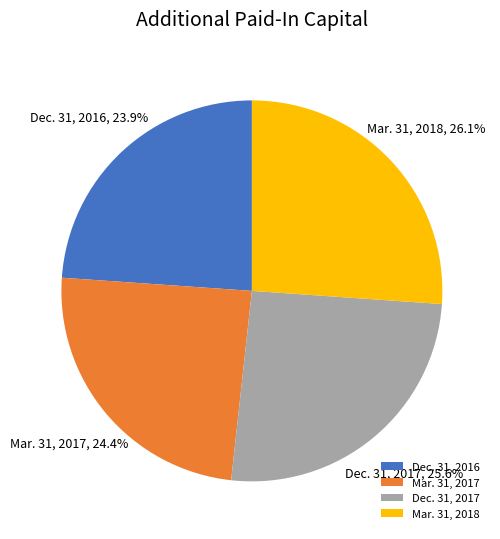

Count the number of slices in the pie.

4